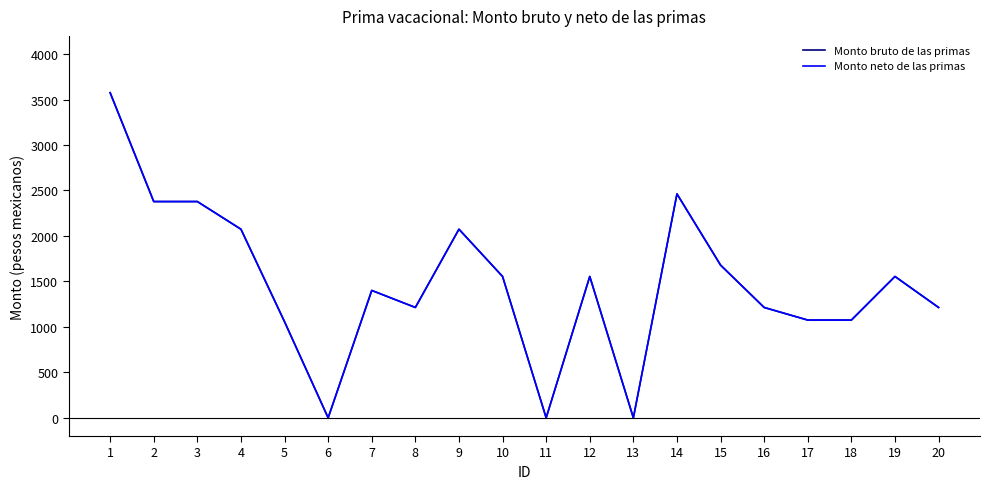

What is the difference between the maximum and minimum values in the Monto bruto de las primas series?

3575.3